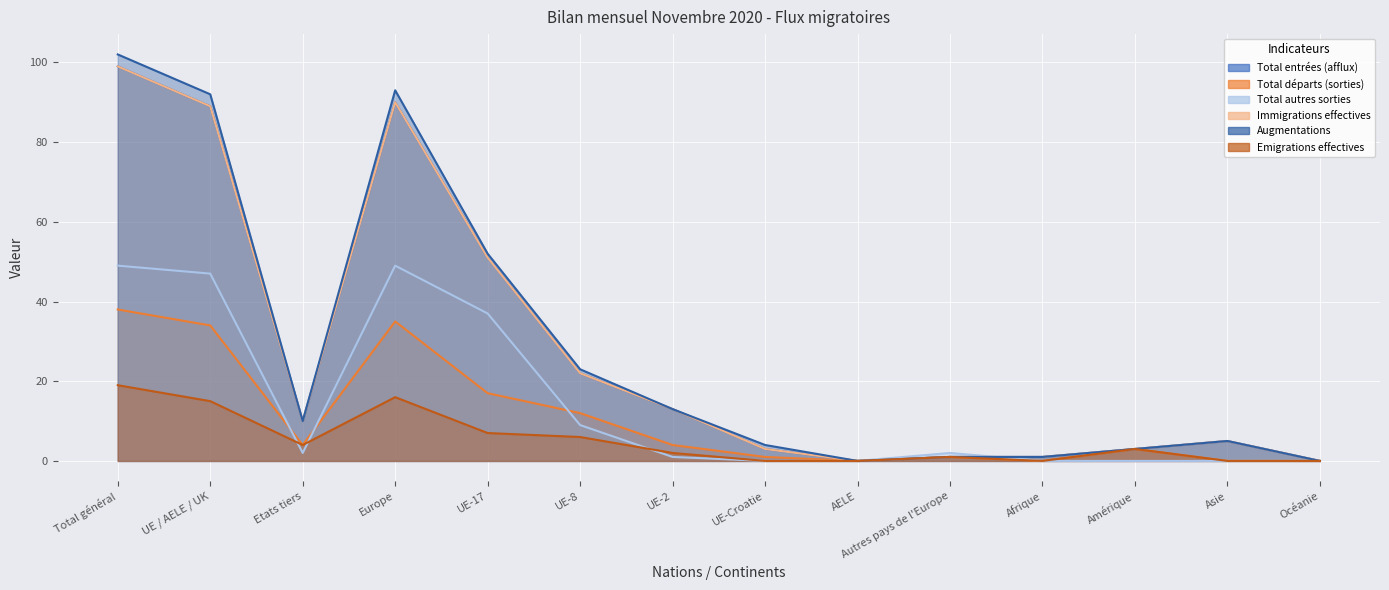

At UE-8, list the series in order from smallest to largest.

Emigrations effectives, Total autres sorties, Total départs (sorties), Total entrées (afflux), Immigrations effectives, Augmentations